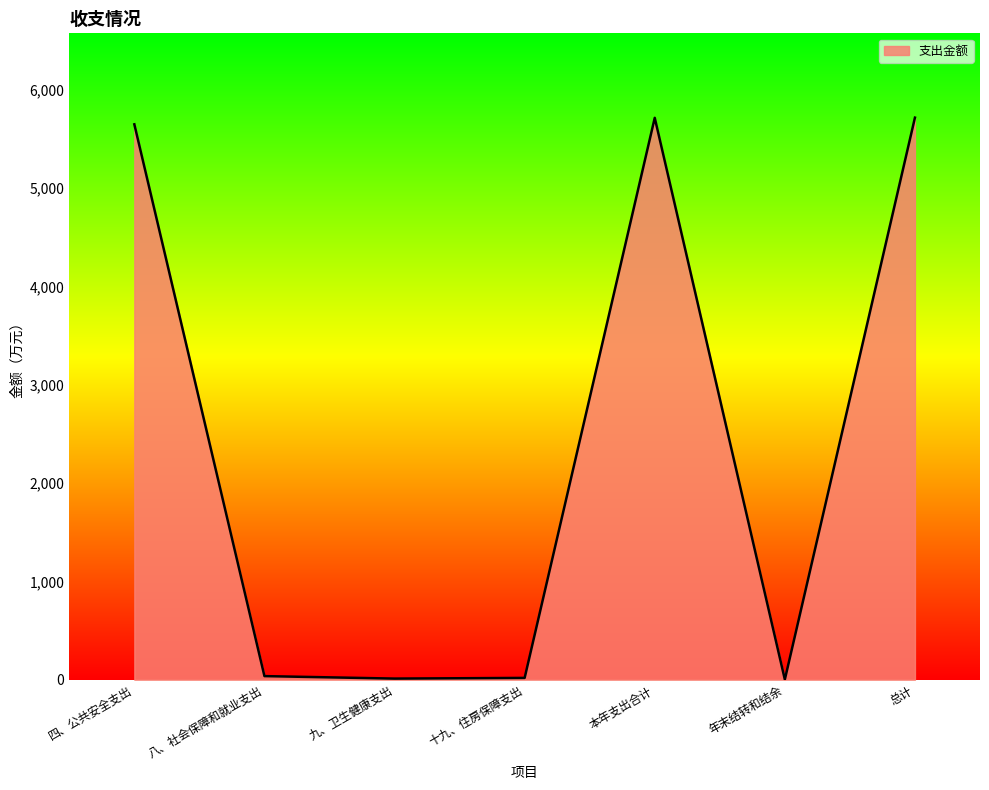

The chart shows a value of 5647.8 at 四、公共安全支出. True or false?

True